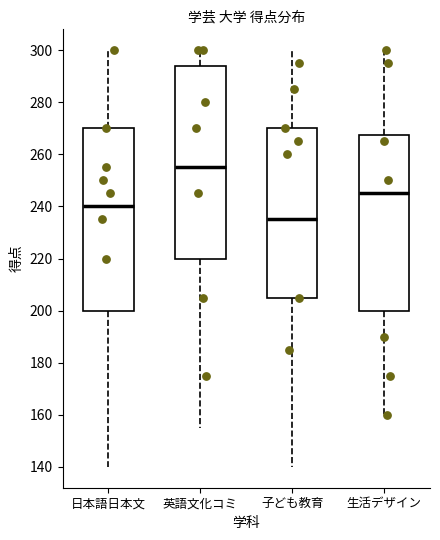

Reading left to right, transcribe this box plot: for each box, give where its median line is, the range the box spans, and where its two whiskers end, as read against the y-axis. The values are not printed on the chart, so give them approximately, as read against the axis.

日本語日本文: median 240, box 200 to 270, whiskers 140 to 300
英語文化コミ: median 256, box 220 to 294, whiskers 156 to 300
子ども教育: median 236, box 206 to 270, whiskers 140 to 300
生活デザイン: median 246, box 200 to 268, whiskers 160 to 300